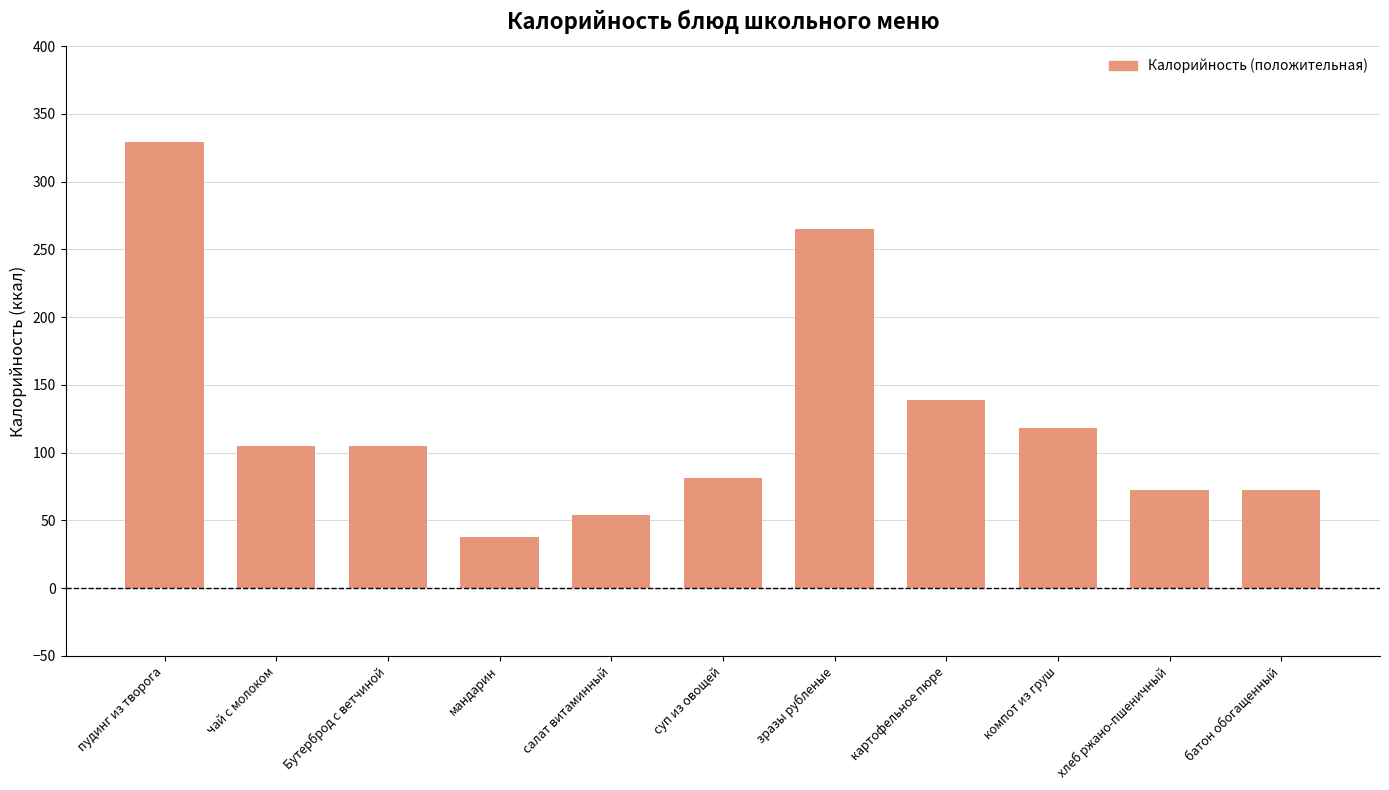

What is the value of the 4th bar from the left?

38